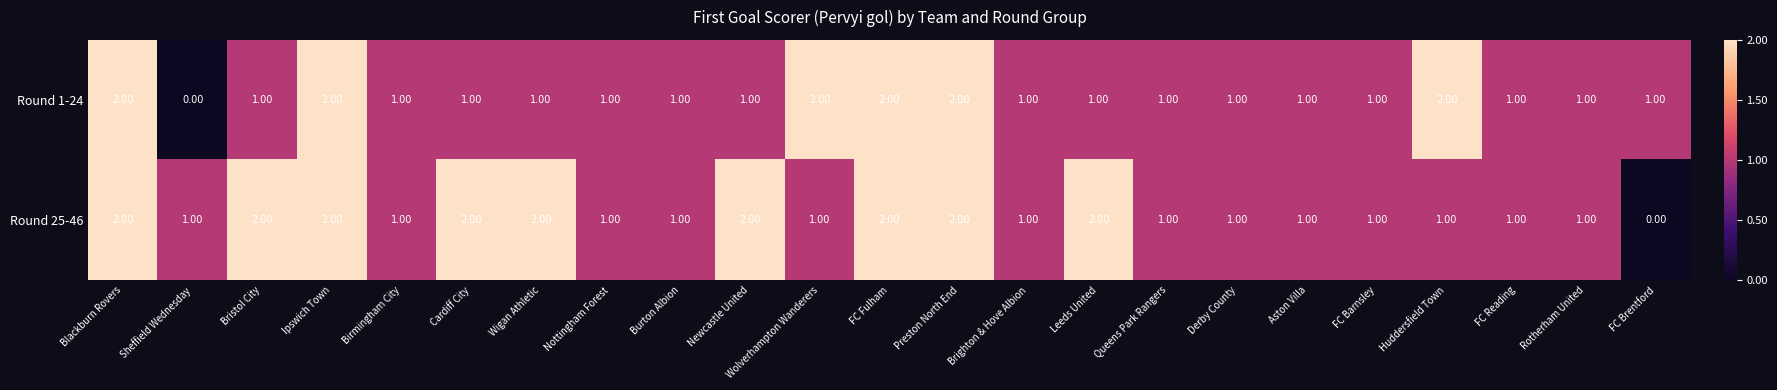

Where does the Round 1-24 series first go above 1?

Blackburn Rovers